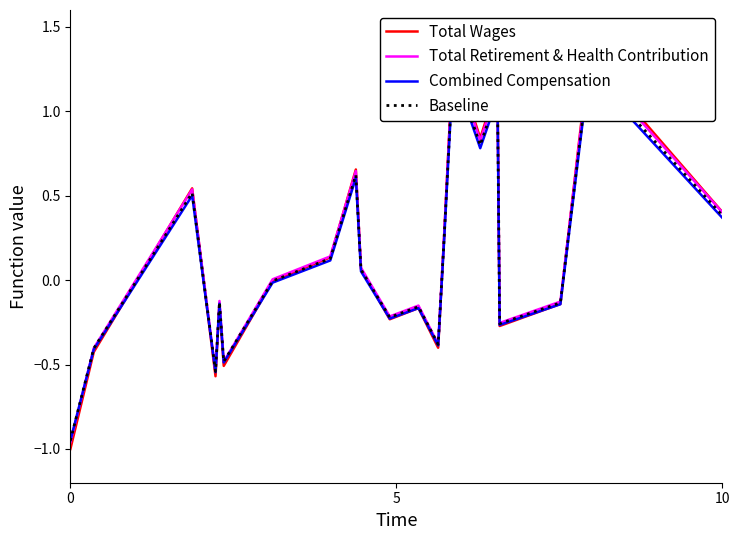

Rank the series by their maximum value, from highest to lowest.

Total Wages, Total Retirement & Health Contribution, Baseline, Combined Compensation